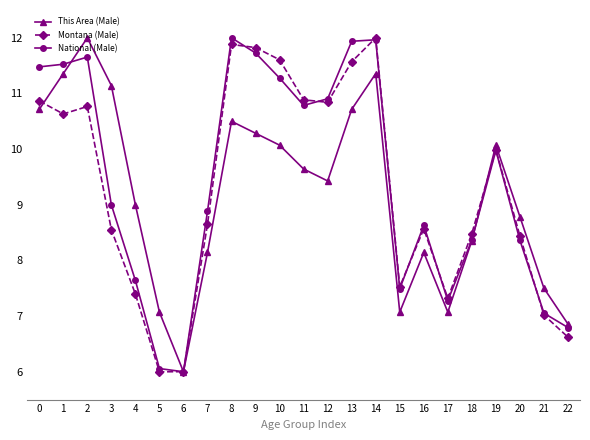

Which category has the highest value in the This Area (Male) series?

2